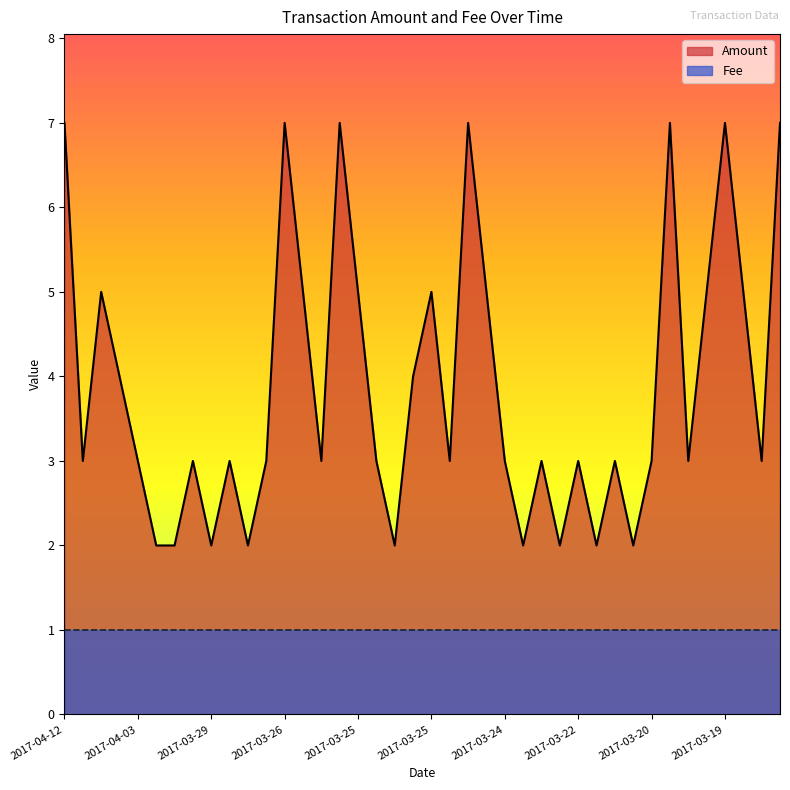

How many values in the Amount series are below 3?

9